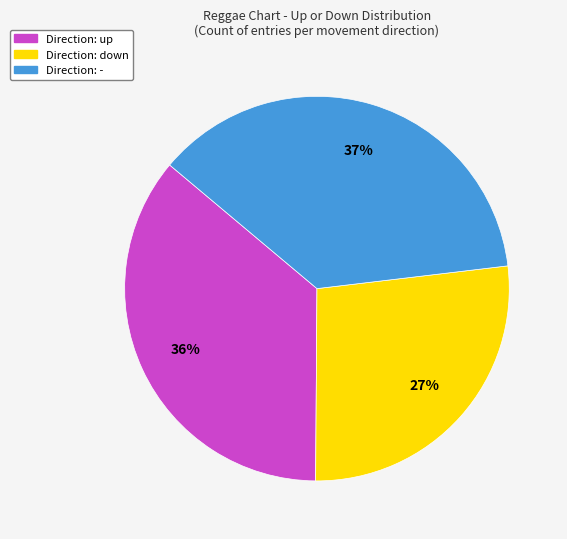

Is there a majority slice in this chart?

No